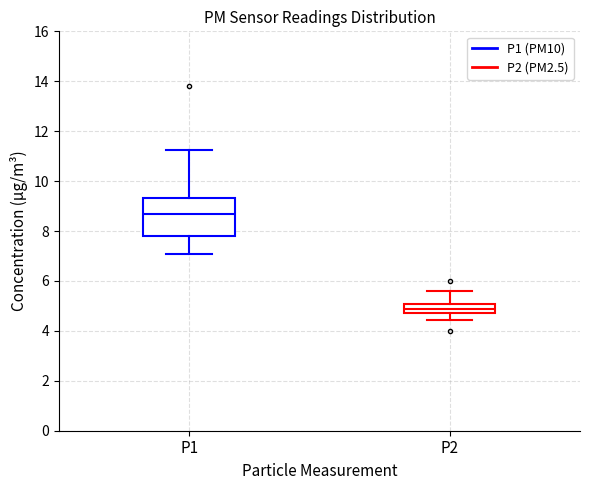

Comparing the boxes themselves (not the whiskers), which one is the tallest?

P1